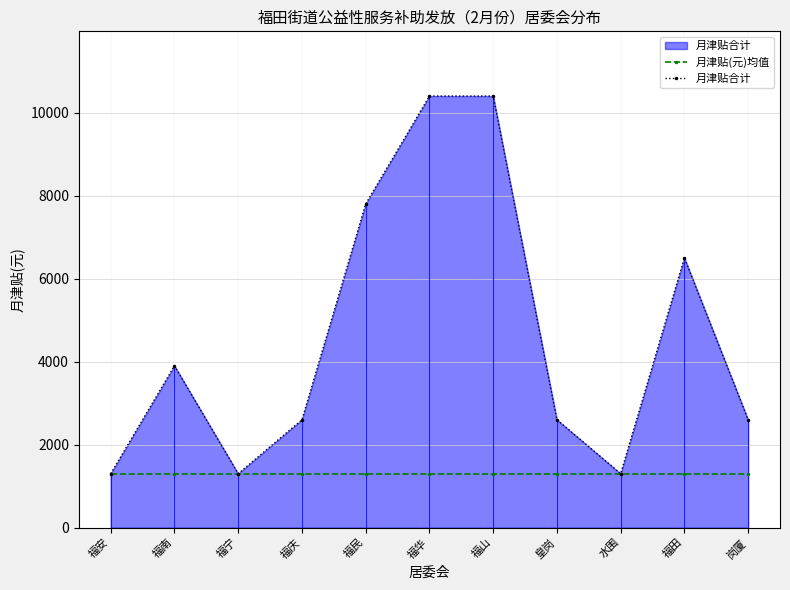

Which series has the largest total across all categories?

月津贴合计